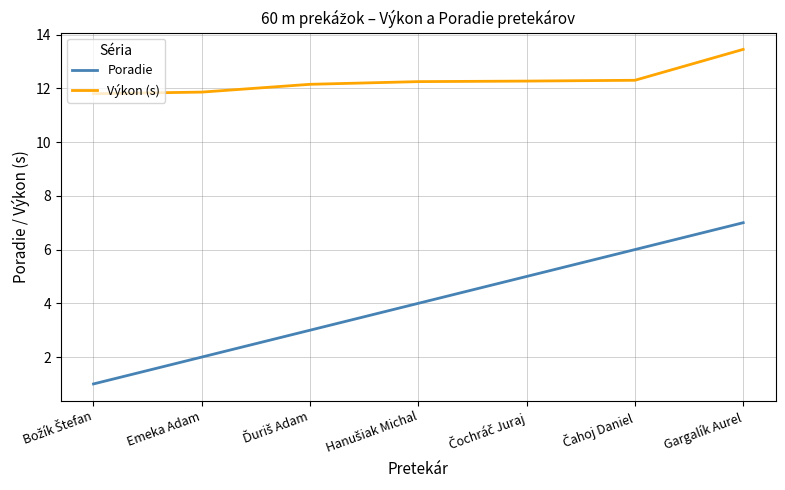

List the series in order of their overall mean, lowest first.

Poradie, Výkon (s)